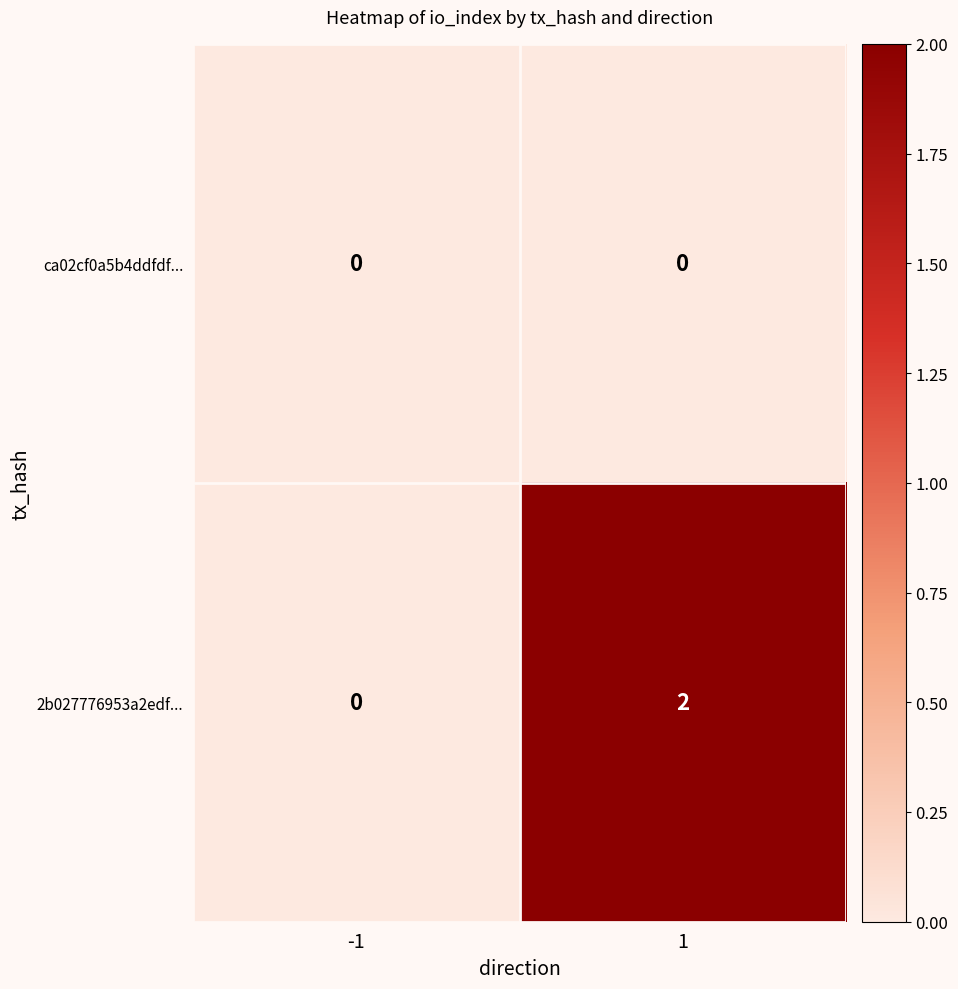

Which series has the largest total across all categories?

2b027776953a2edf...